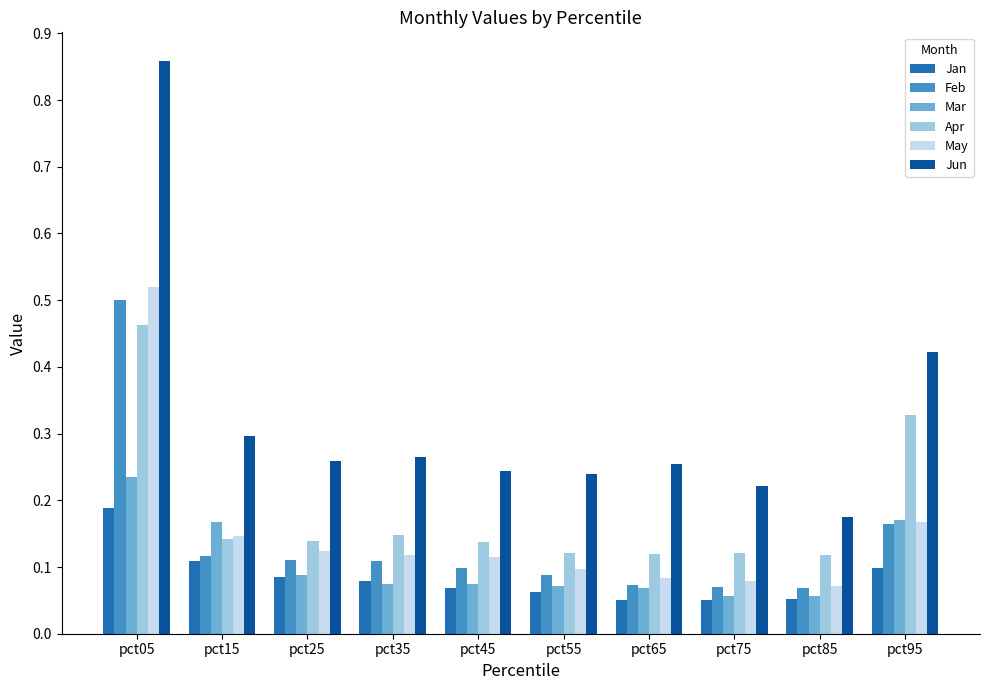

Are the bars grouped side by side (vs. stacked)?

Yes